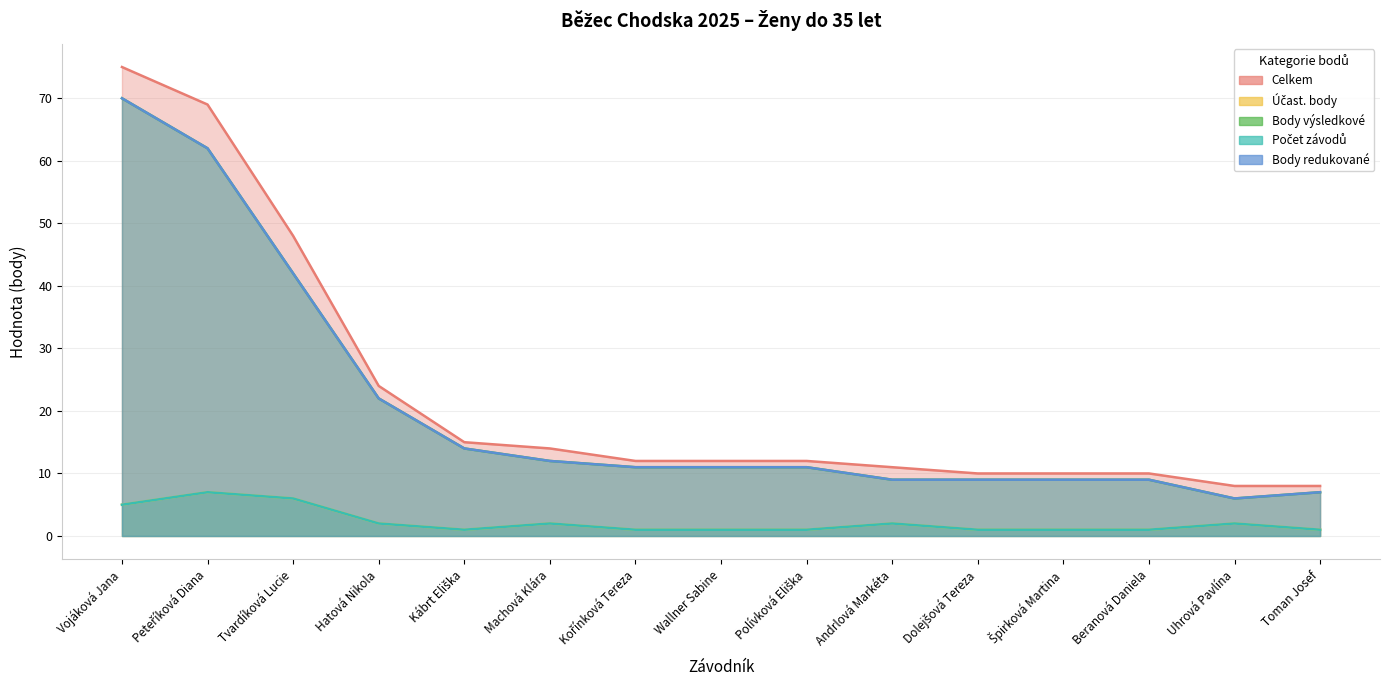

True or false: Celkem has more than 2 points higher than both neighbors.

False